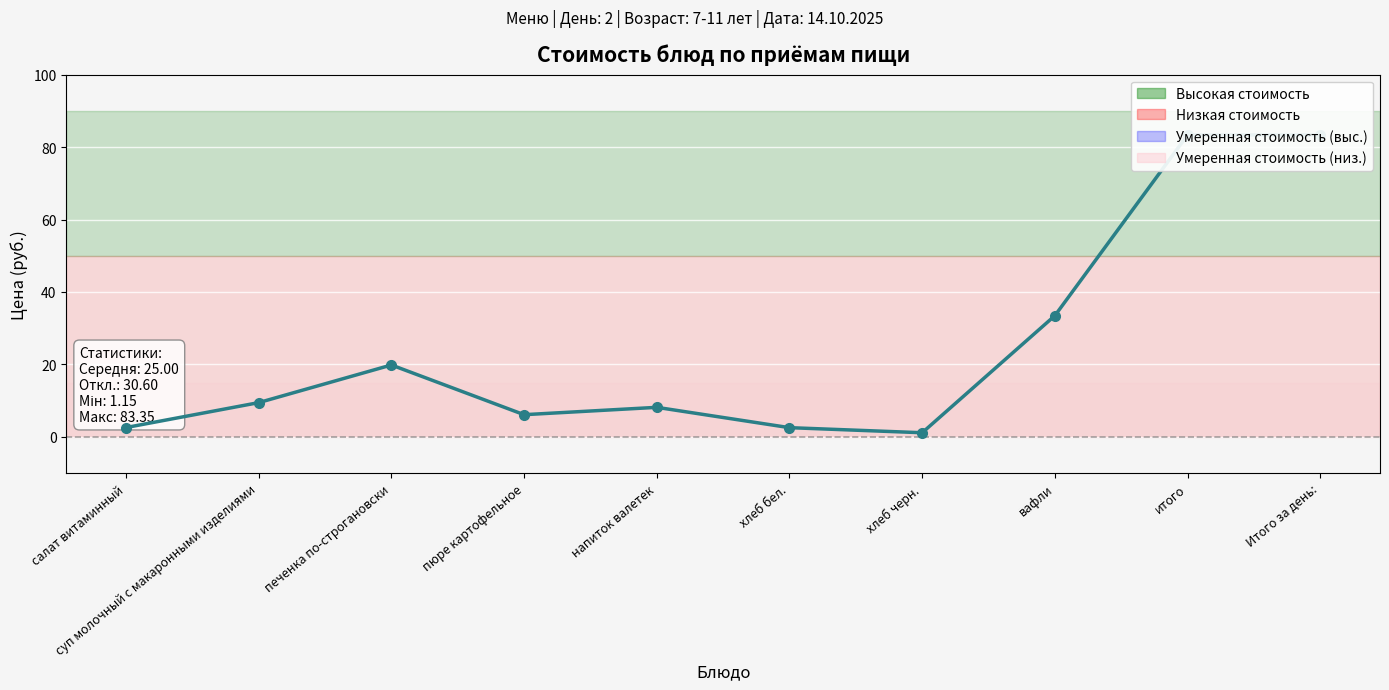

Reading left to right, extract all data points from this chart.

салат витаминный=2.6	суп молочный с макаронными изделиями=9.5	печенка по-строгановски=19.9	пюре картофельное=6.1	напиток валетек=8.2	хлеб бел.=2.5	хлеб черн.=1.1	вафли=33.5	итого=83.3	Итого за день:=83.3